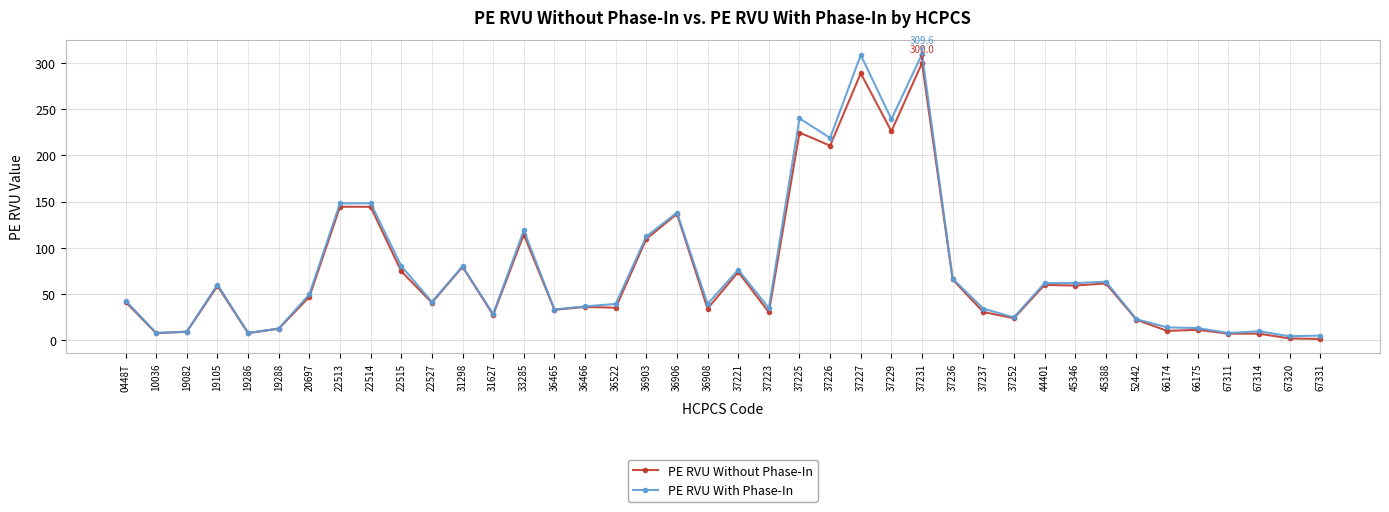

What is the difference between the second highest and second lowest values in the PE RVU Without Phase-In series?

287.1